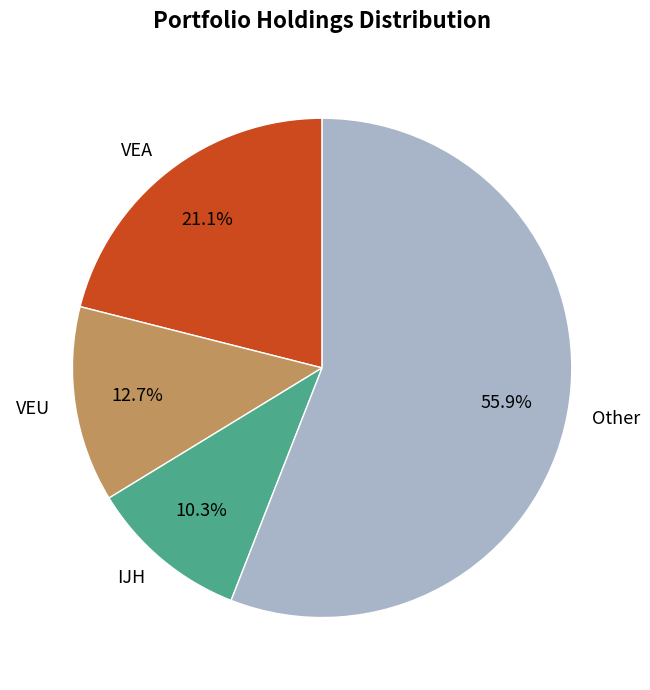

Count the number of slices in the pie.

4